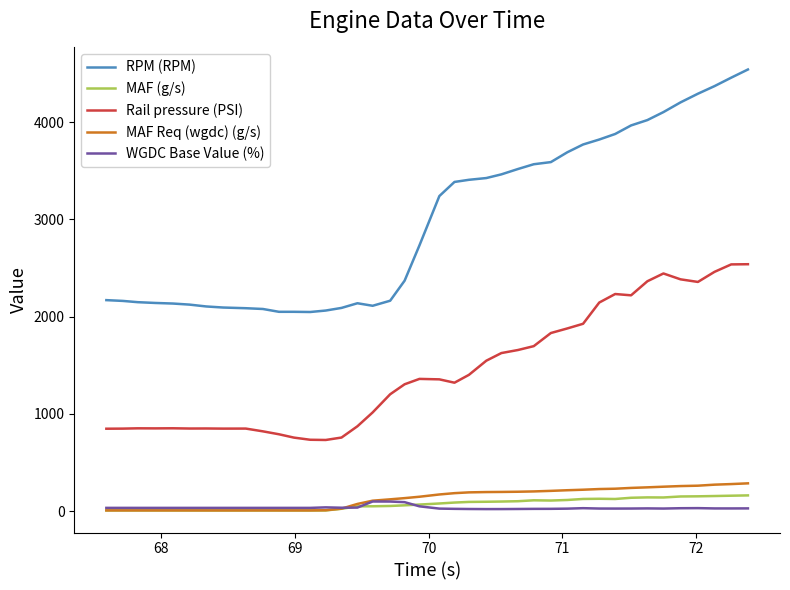

Rank the series by their maximum value, from lowest to highest.

WGDC Base Value (%), MAF (g/s), MAF Req (wgdc) (g/s), Rail pressure (PSI), RPM (RPM)